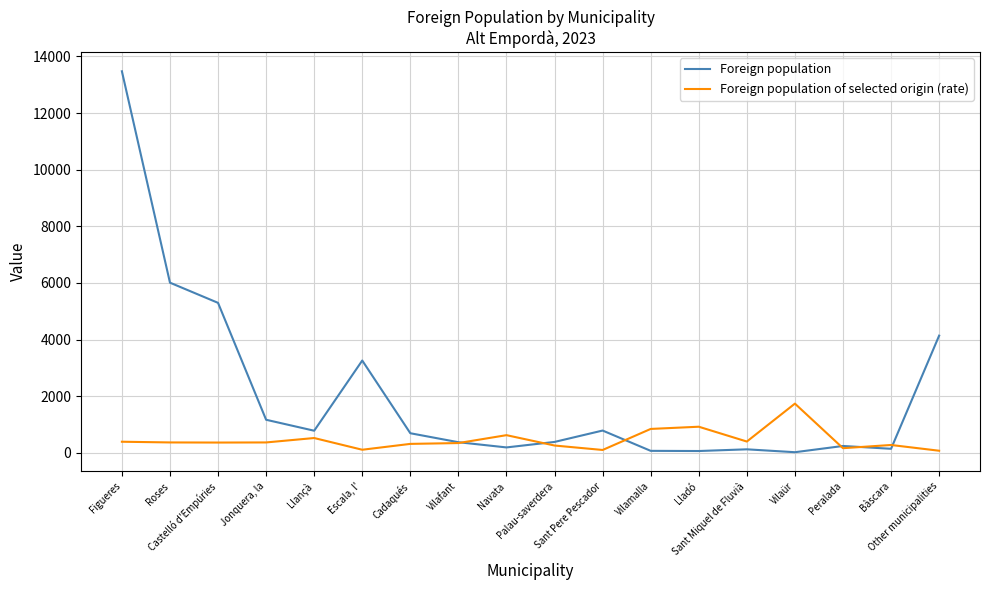

True or false: Foreign population and Foreign population of selected origin (rate) intersect in this chart.

True